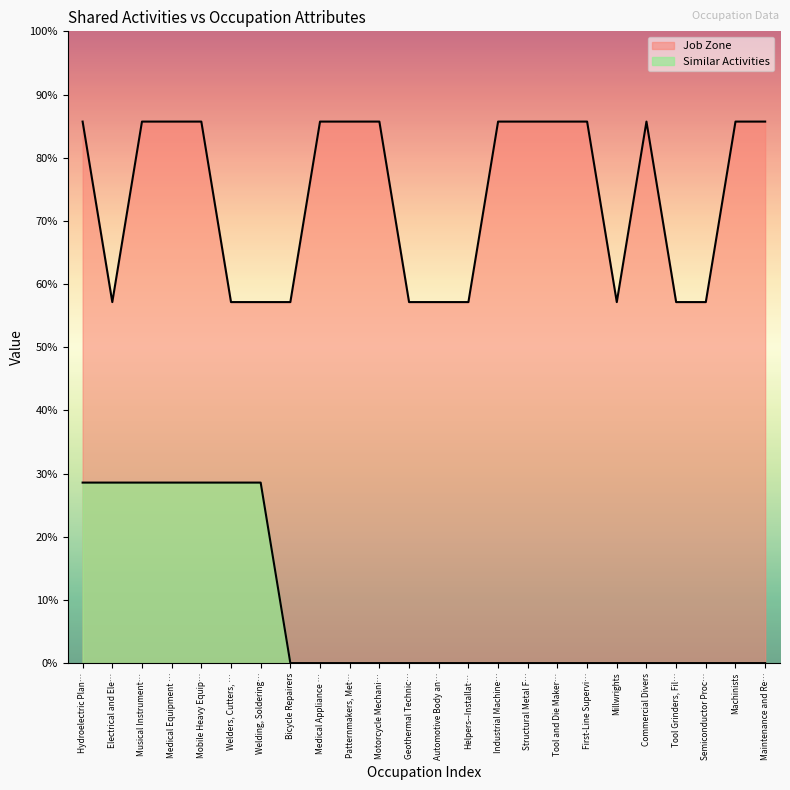

How many lines are shown in the chart?

2